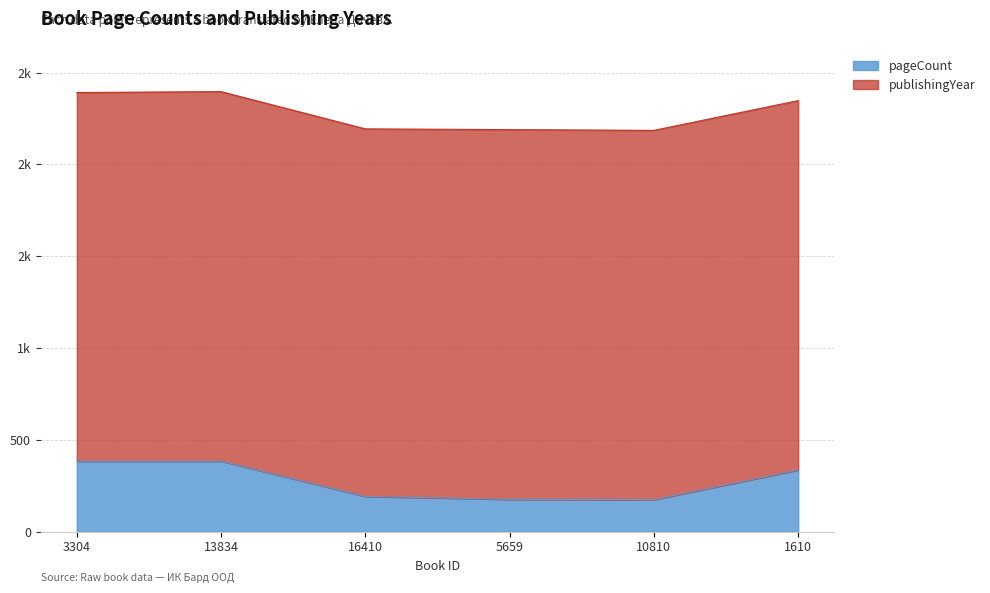

What is the sum of the values at 13834 and 10810?

558